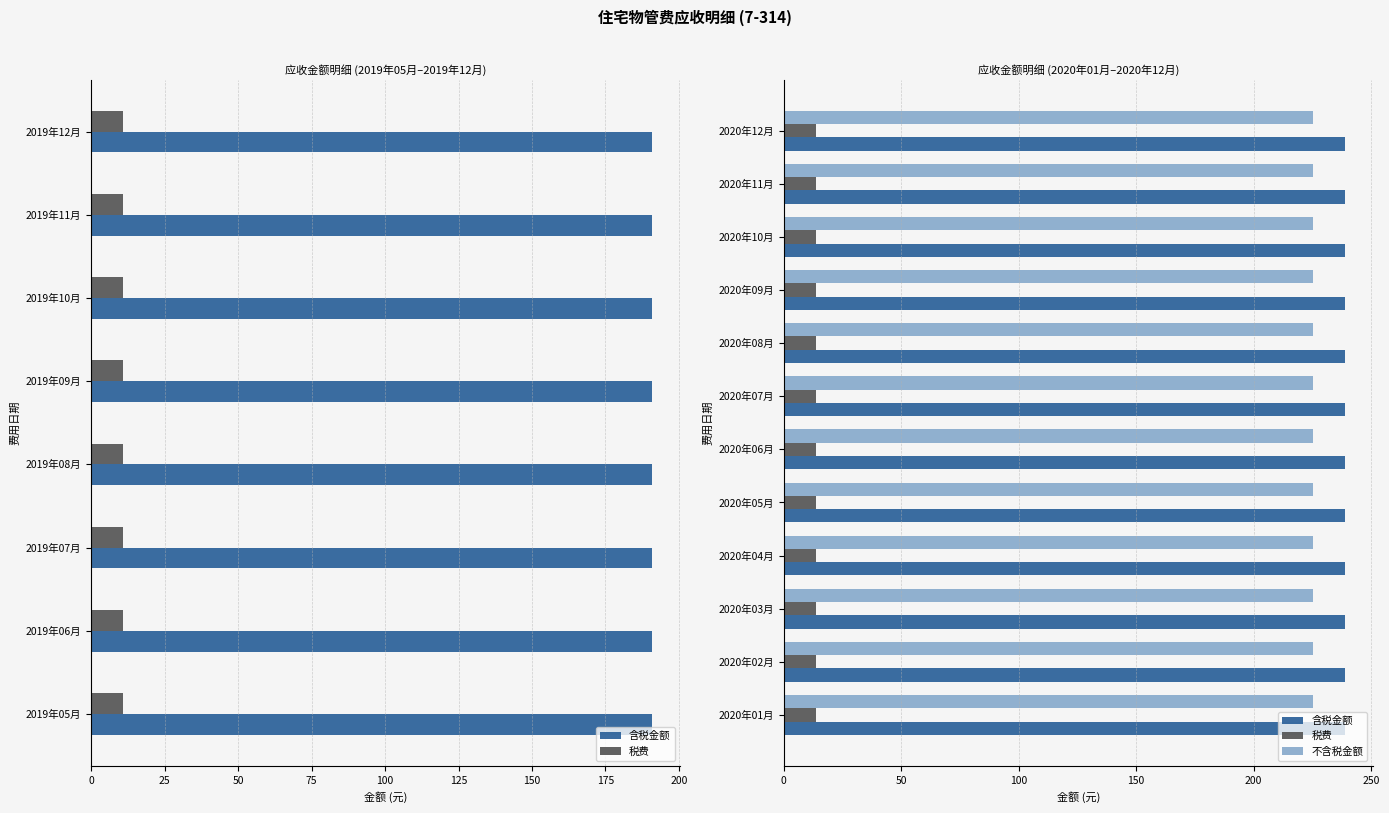

Which series has the largest total across all categories?

含税金额